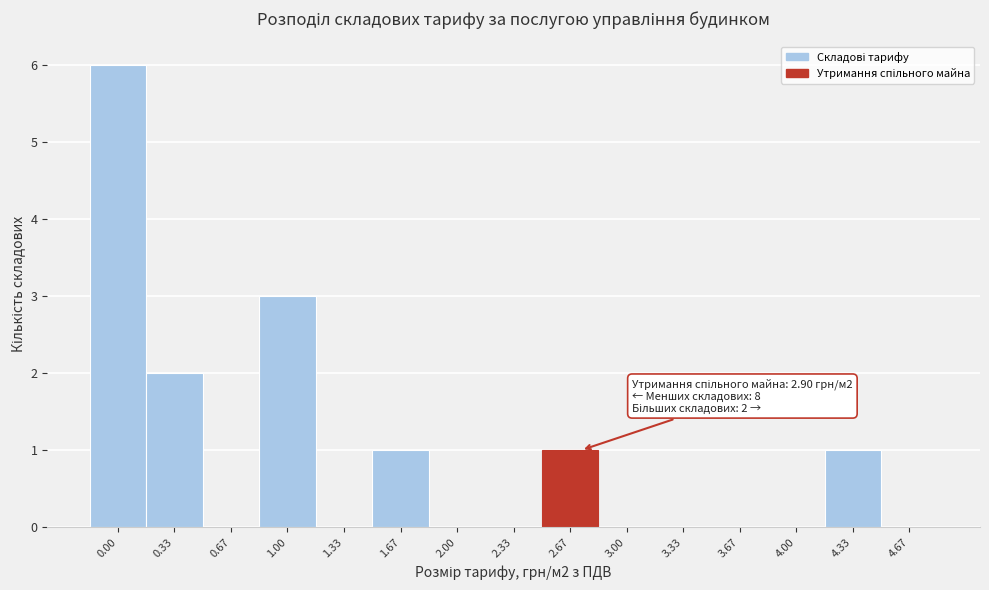

Reading left to right, what are all the values shown in this chart?

0.00=6	0.33=2	0.67=0	1.00=3	1.33=0	1.67=1	2.00=0	2.33=0	2.67=1	3.00=0	3.33=0	3.67=0	4.00=0	4.33=1	4.67=0